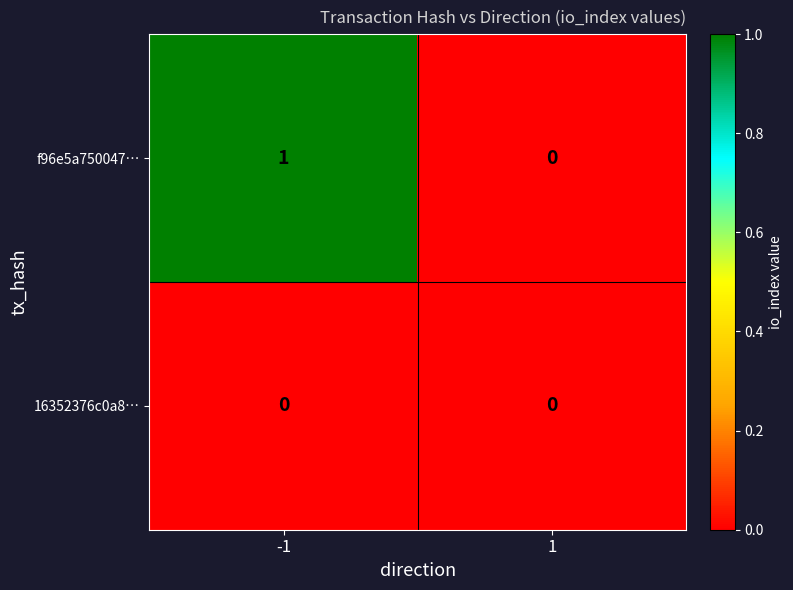

The value of f96e5a750047… at -1 is 2. True or false?

False